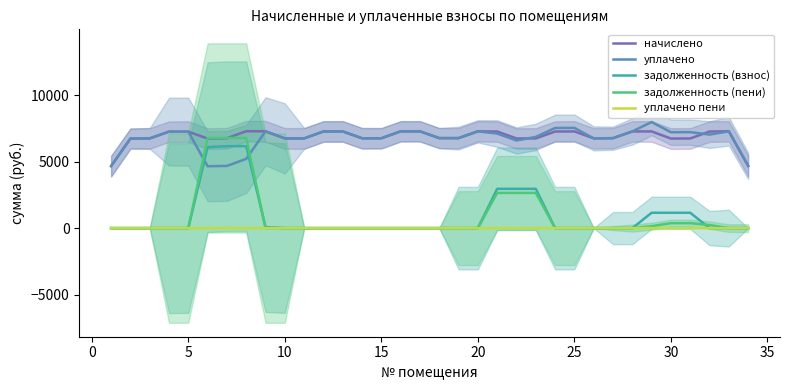

True or false: уплачено and уплачено пени cross at least once.

False